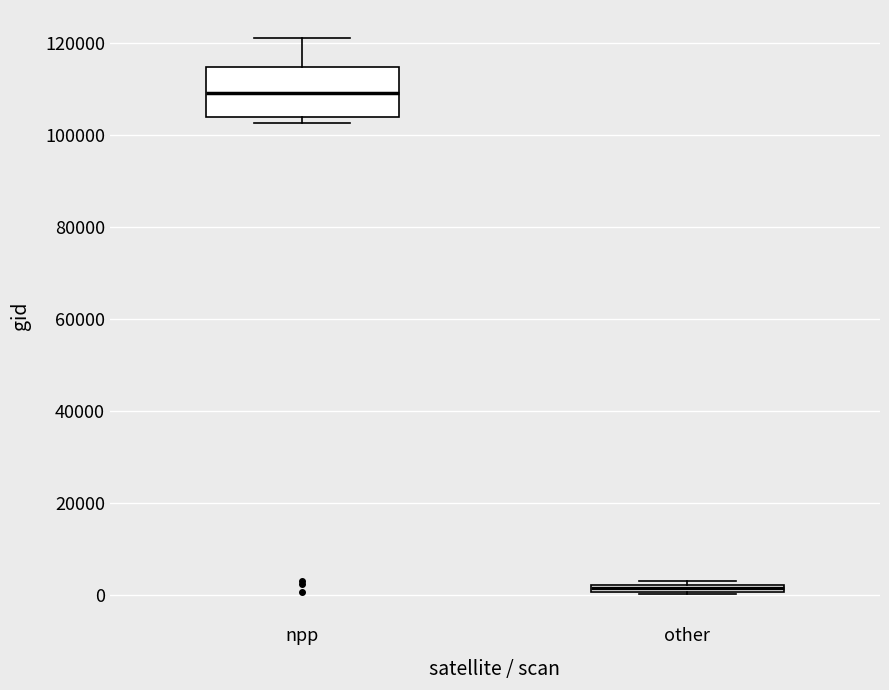

Which box has the highest median line?

npp